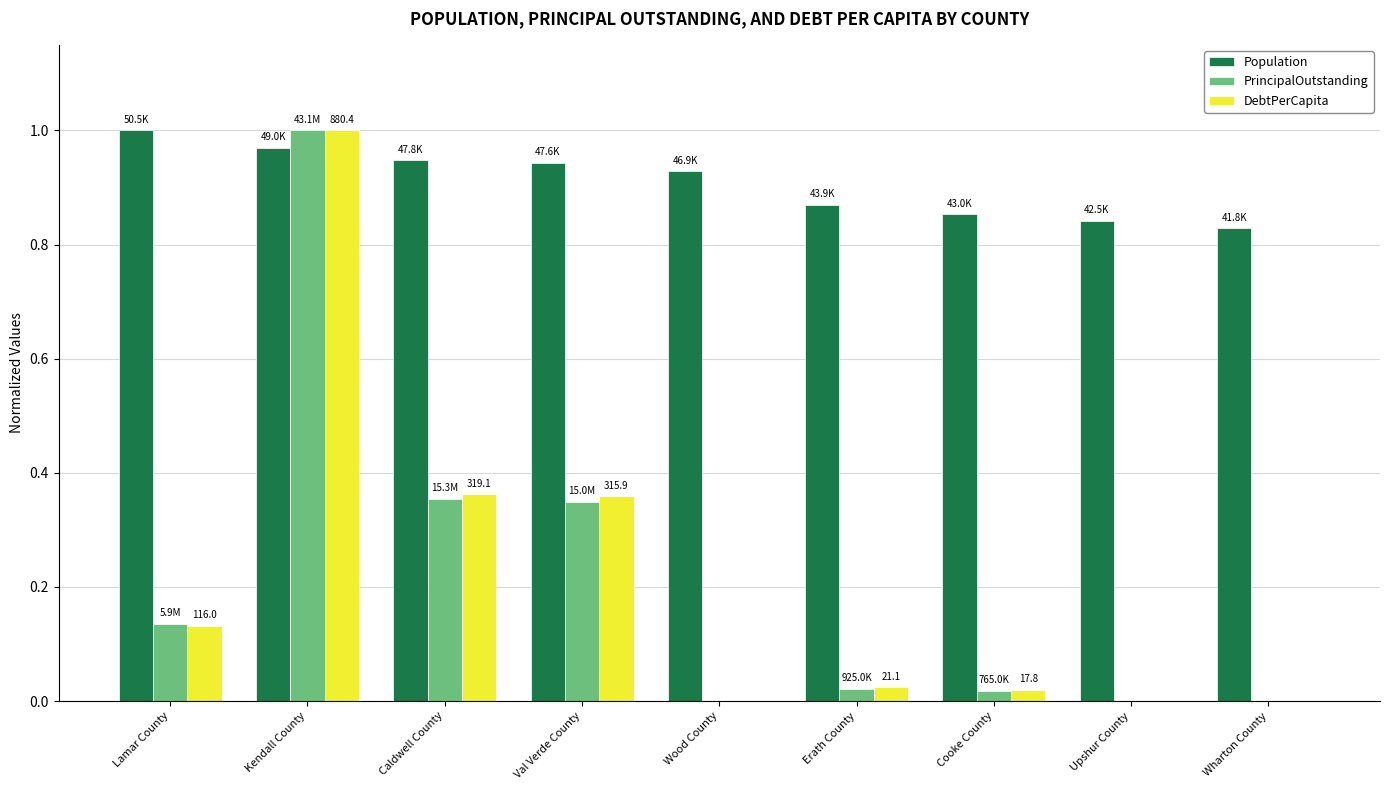

True or false: PrincipalOutstanding has a value of 0.5 at Kendall County.

False